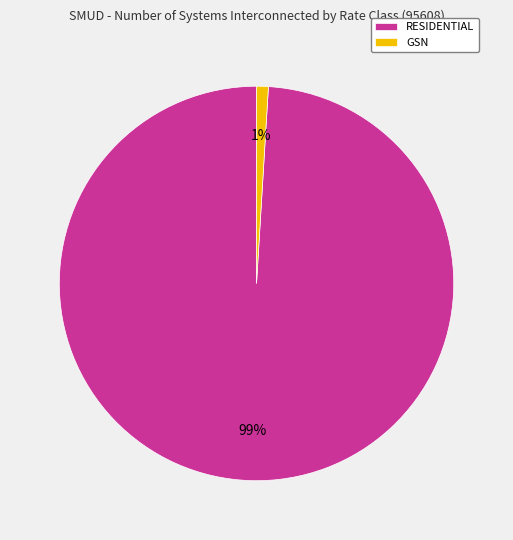

Which slice represents more than half of the pie?

RESIDENTIAL